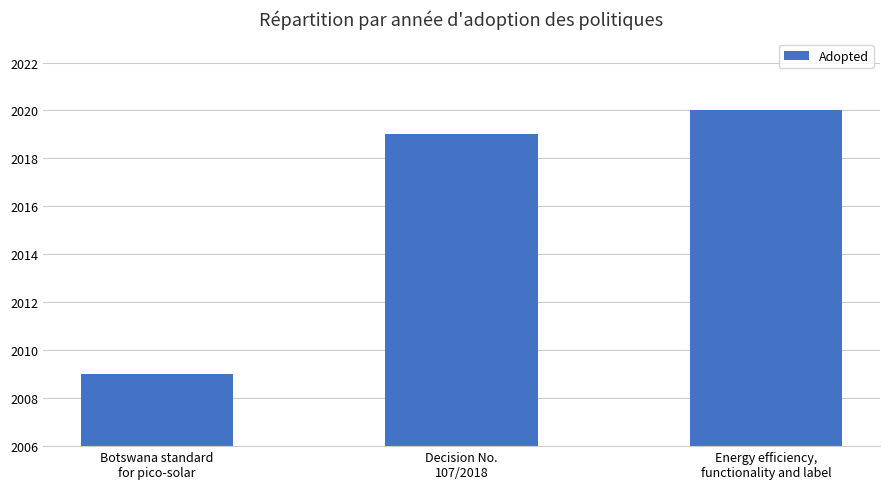

What is the difference between the maximum and second lowest values?

1